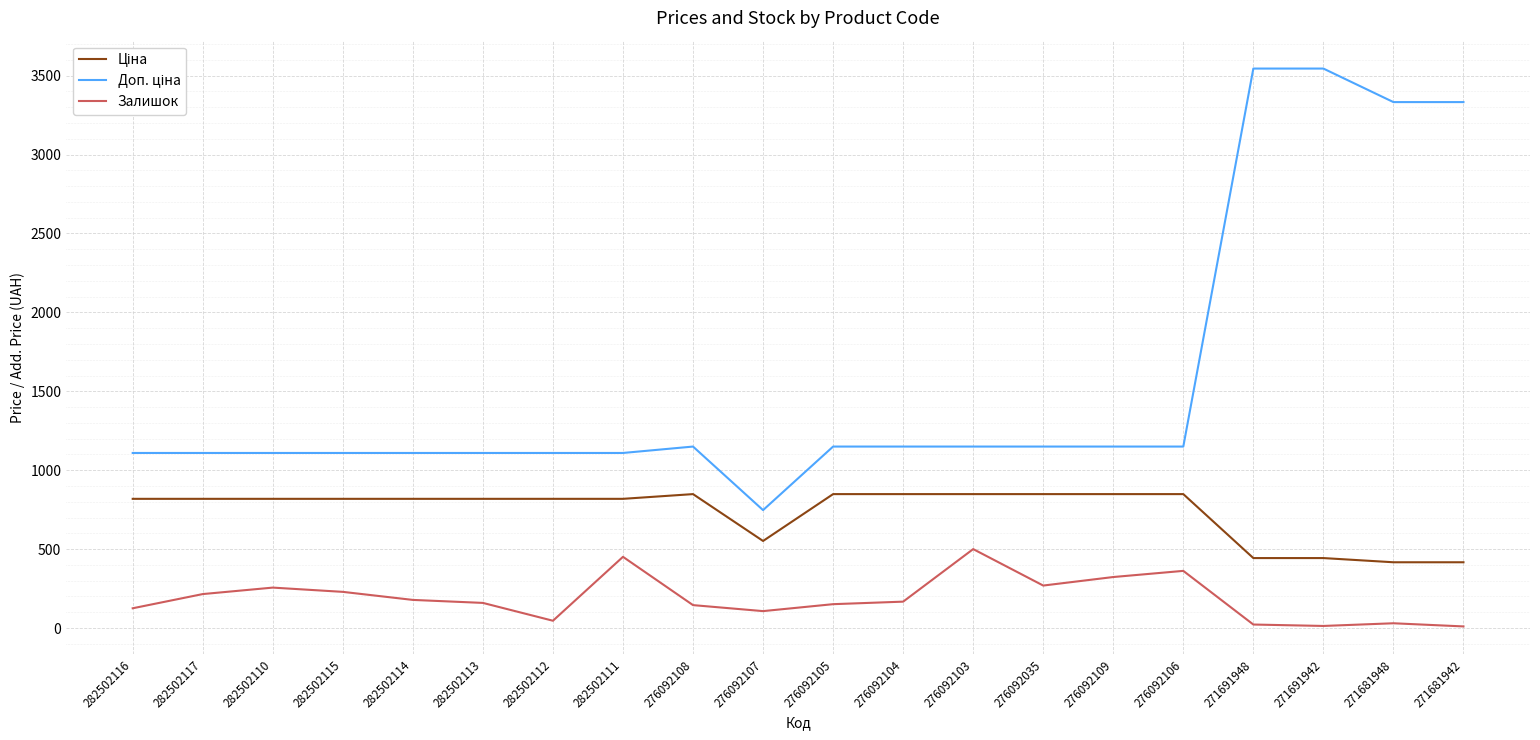

What is the spread (max minus min) of values at 282502111?

658.2